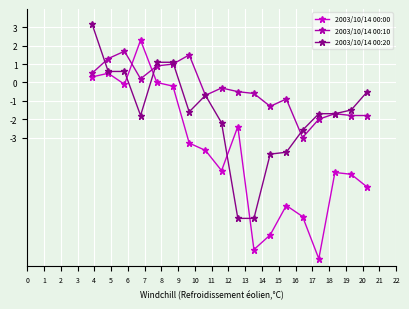

How many values in 2003/10/14 00:20 are above zero?

5